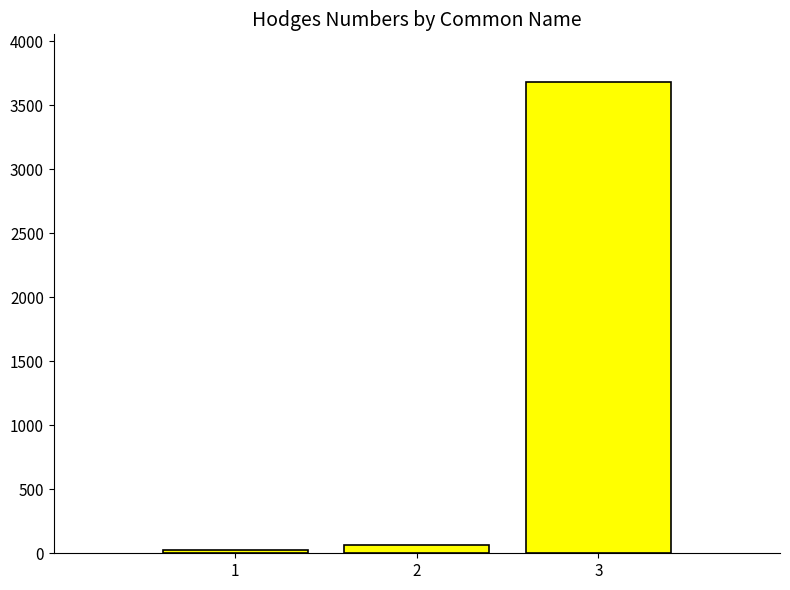

Are the bars grouped side by side (vs. stacked)?

No